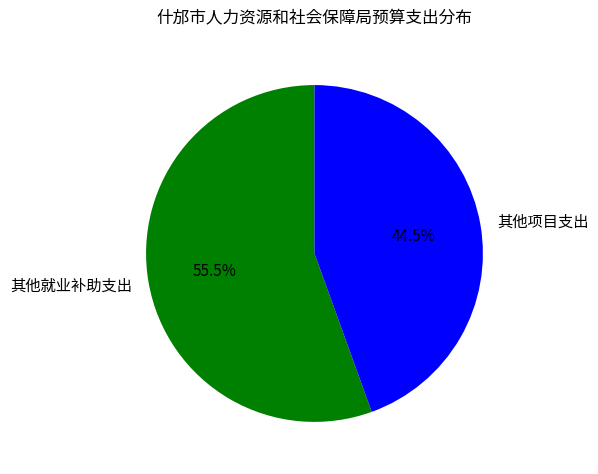

The 其他就业补助支出 slice represents 43% of the pie. True or false?

False